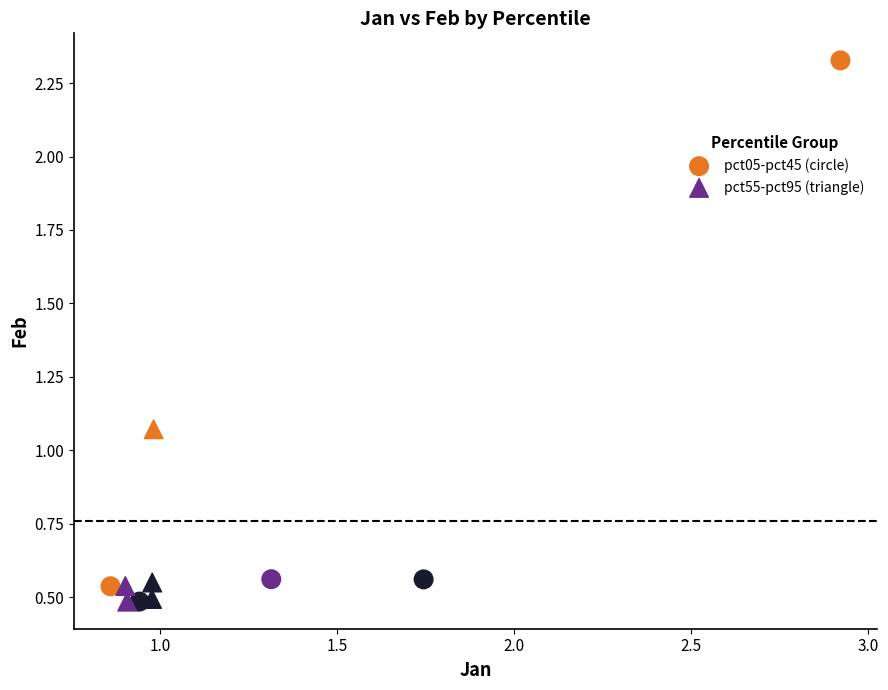

Which series reaches the maximum Y coordinate?

pct05-pct45 (circle)